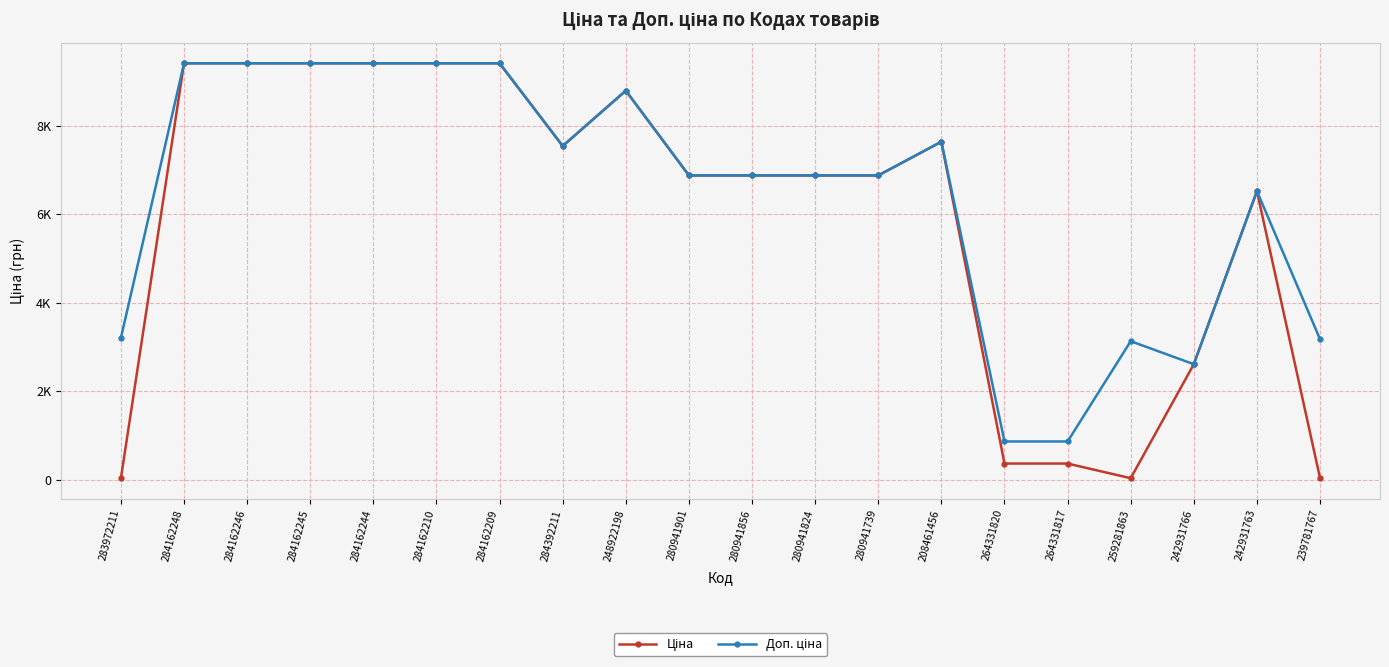

What is the average value of the Доп. ціна series?

6418.6